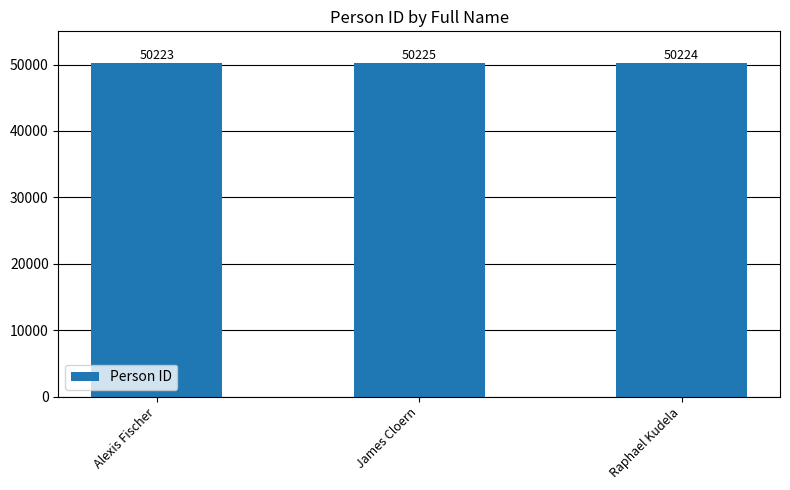

At which label does the data first exceed 50224?

James Cloern